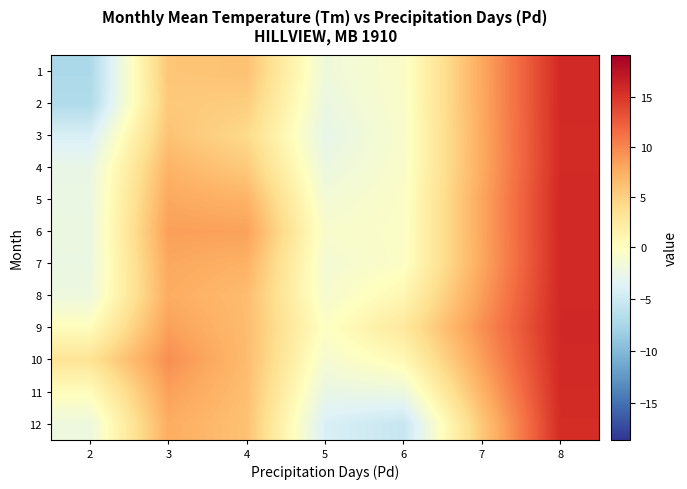

Which series has the largest total across all categories?

10